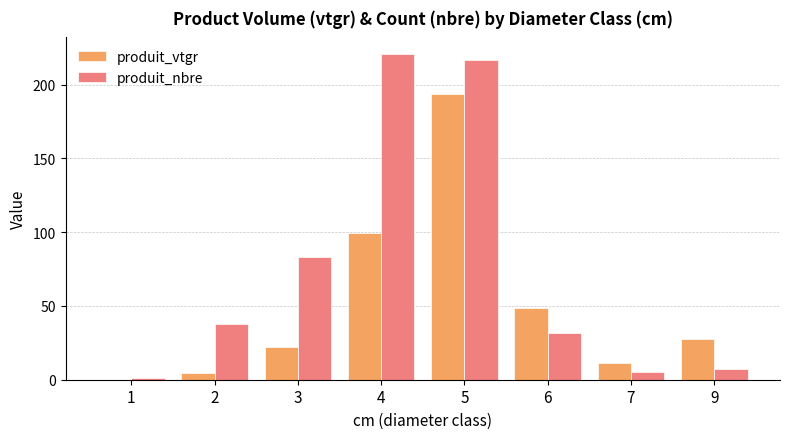

Which series has the largest total across all categories?

produit_nbre